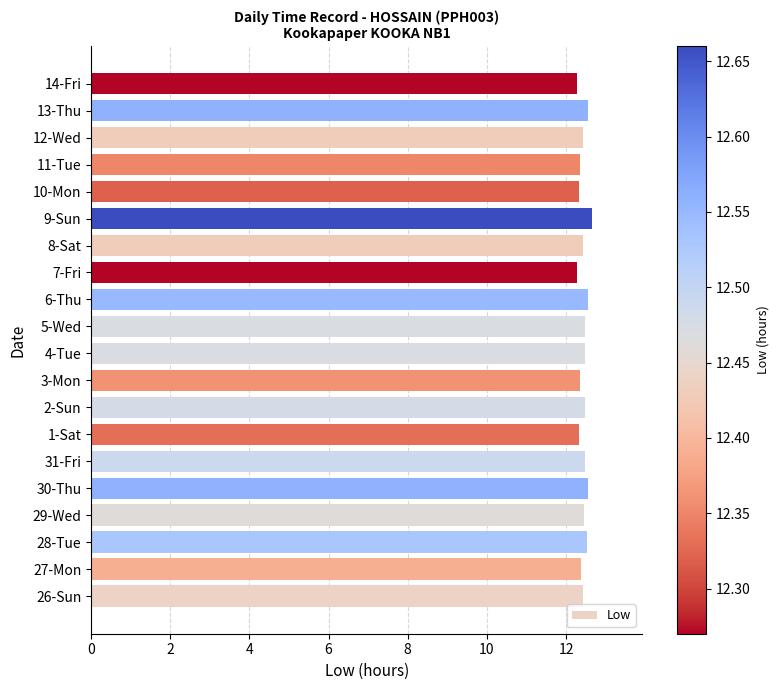

The chart shows a value of 5.4 at 8-Sat. True or false?

False